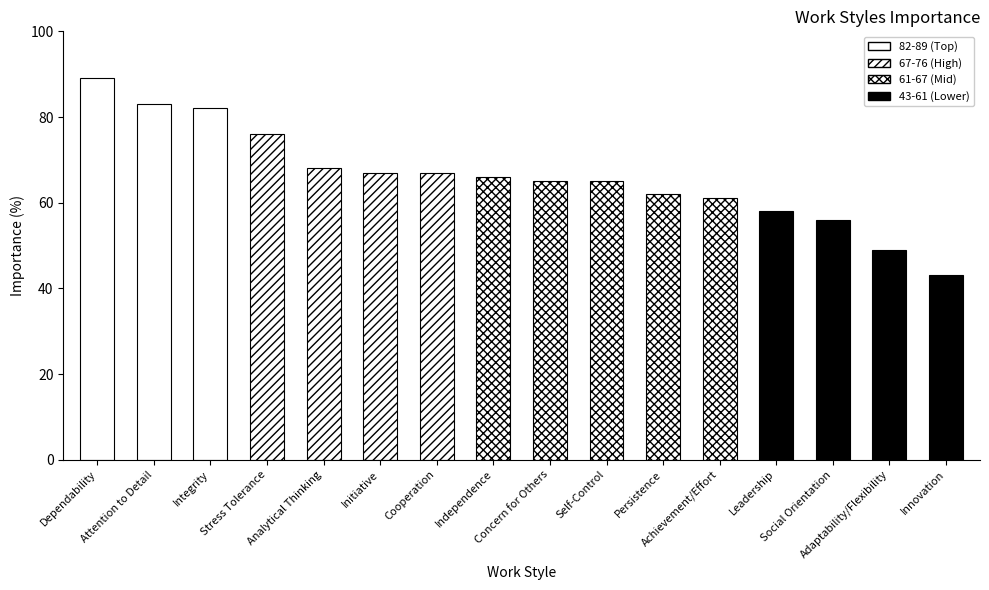

What is the label of the 10th bar from the right?

Cooperation